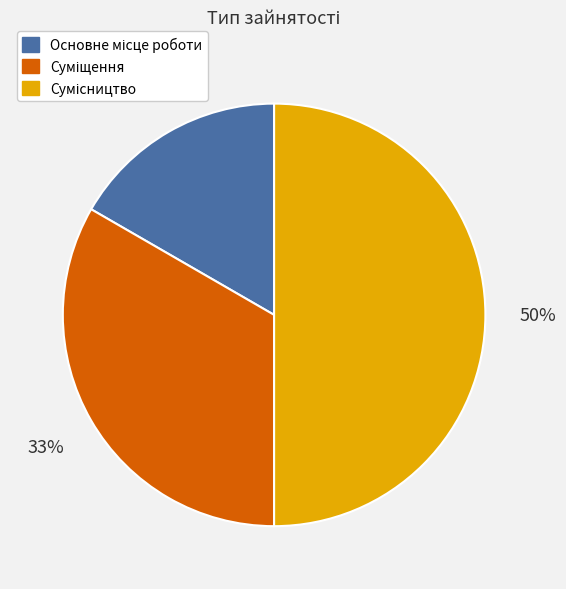

To the nearest percent, what is the average slice percentage?

33%